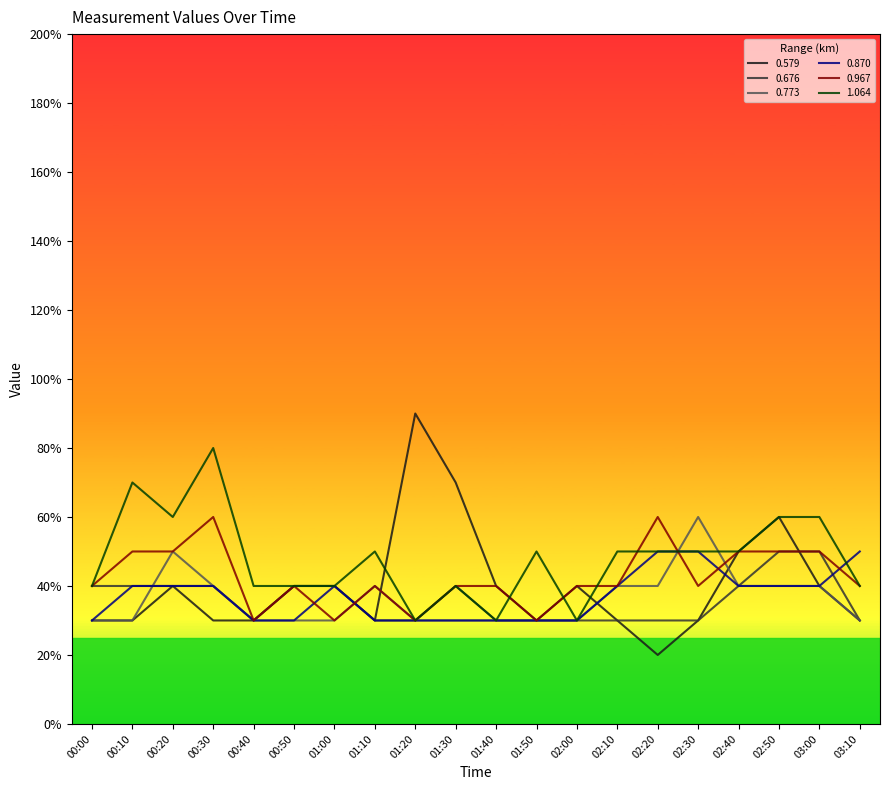

Which series has the largest total across all categories?

1.064